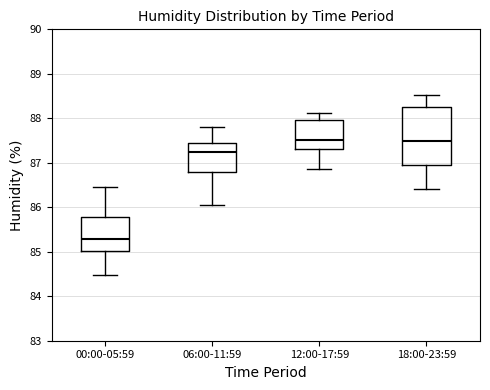

Which box's median line is the lowest?

00:00-05:59